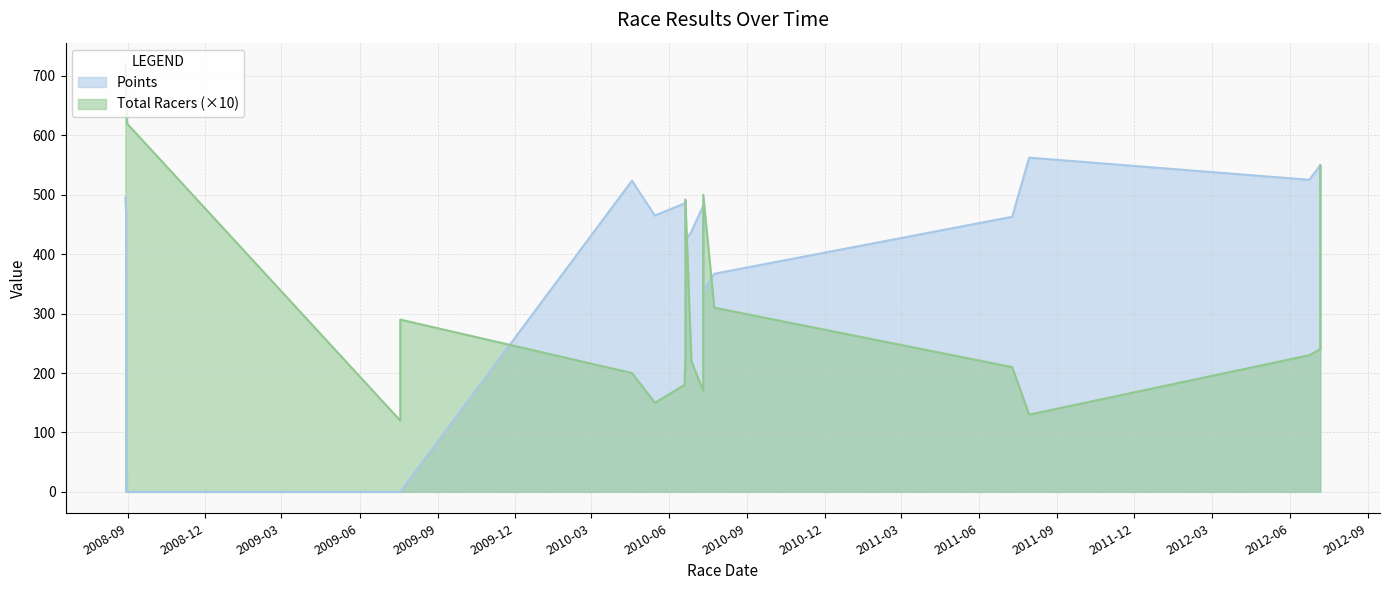

Where does the Total Racers series first go above 230?

2008-08-29